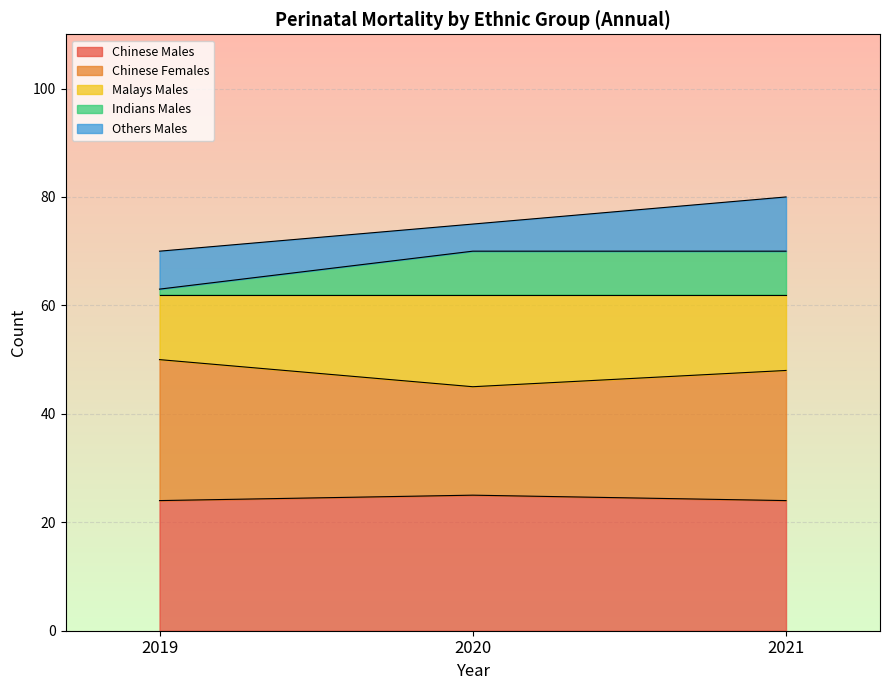

How many lines are shown in the chart?

5